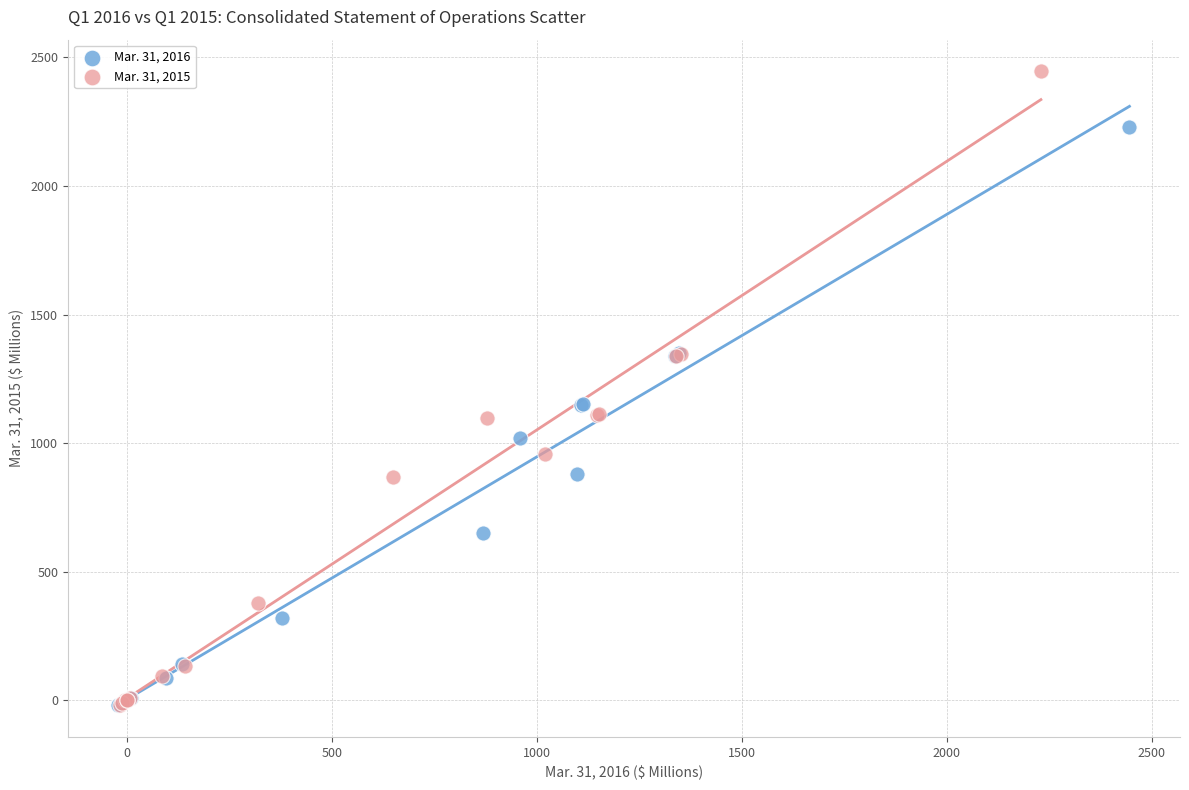

Which series reaches the maximum Y coordinate?

Mar. 31, 2015